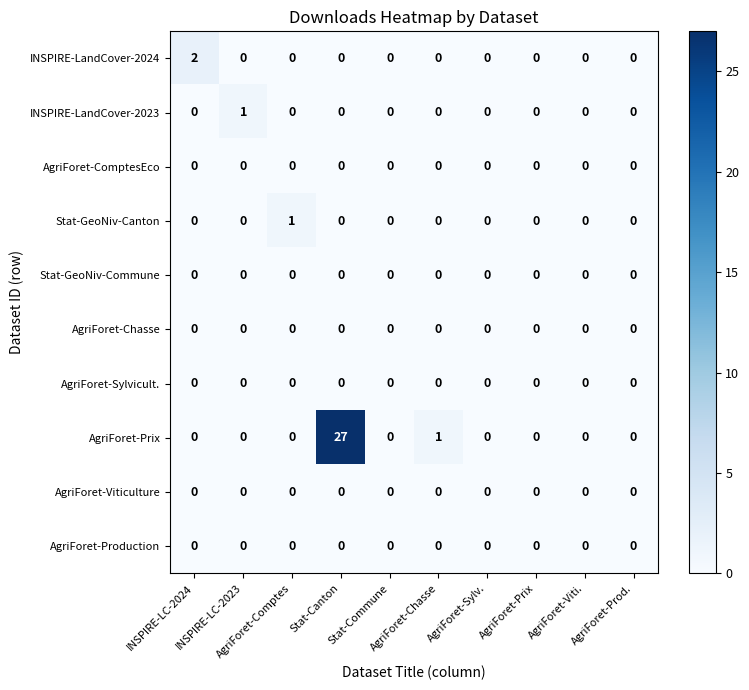

What is the maximum value shown in the chart?

27